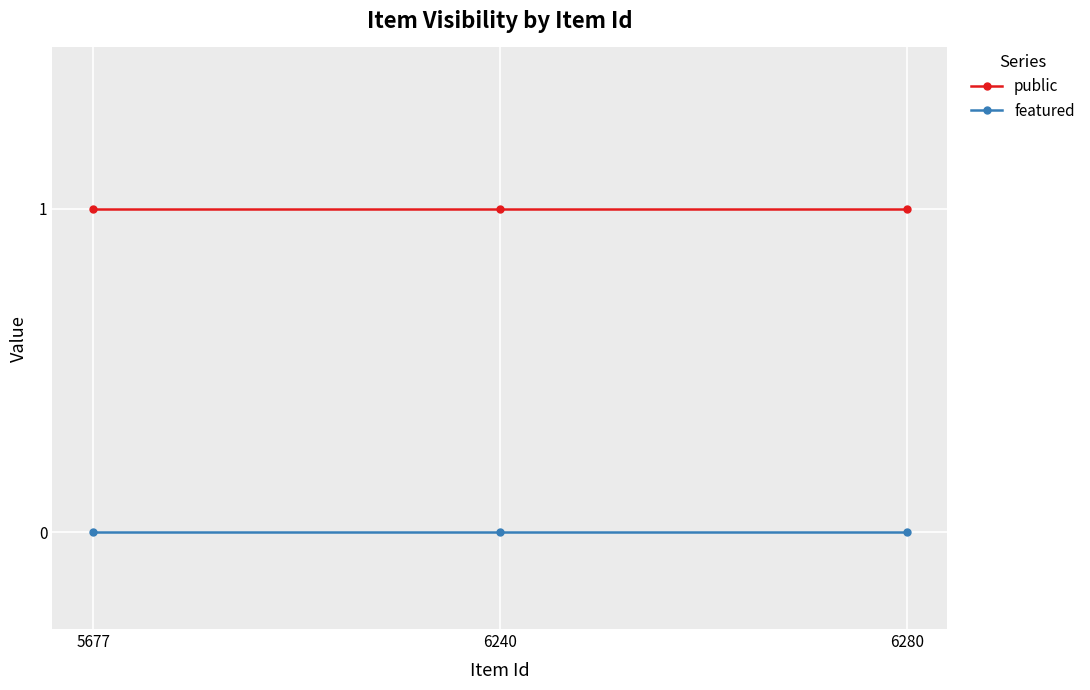

Reading left to right, what are all the values shown in this chart?

public: 5677=1	6240=1	6280=1
featured: 5677=0	6240=0	6280=0